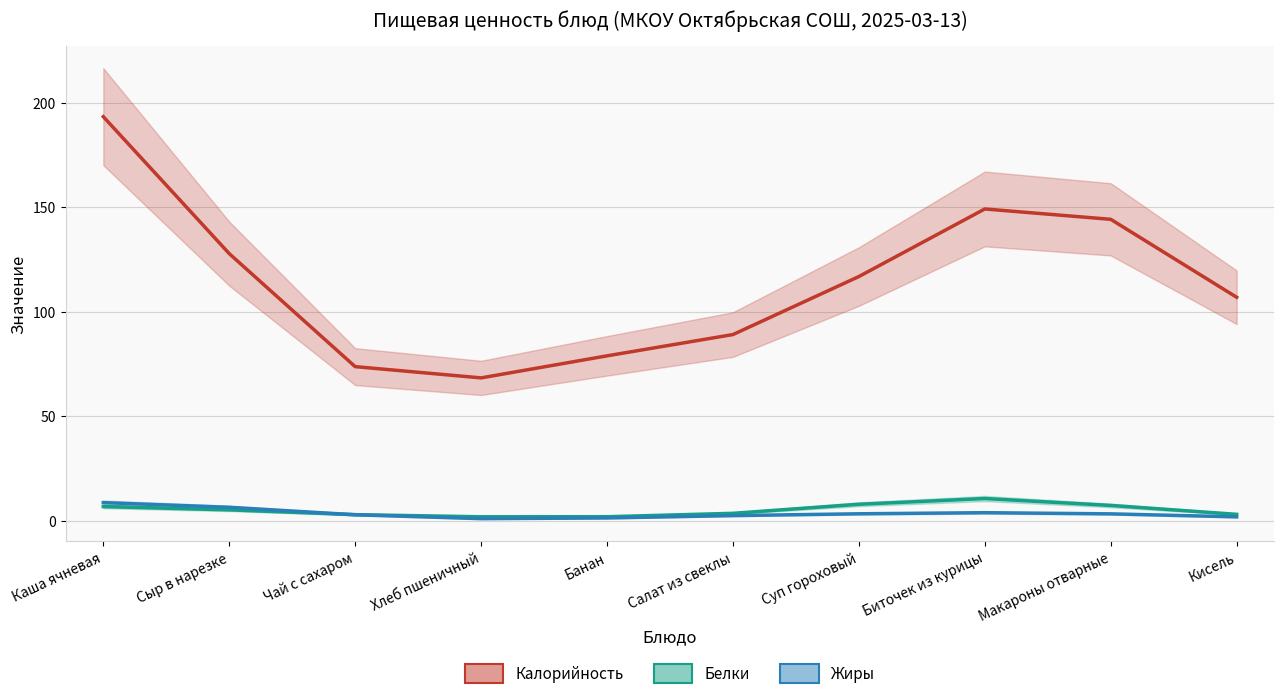

How many lines are shown in the chart?

3